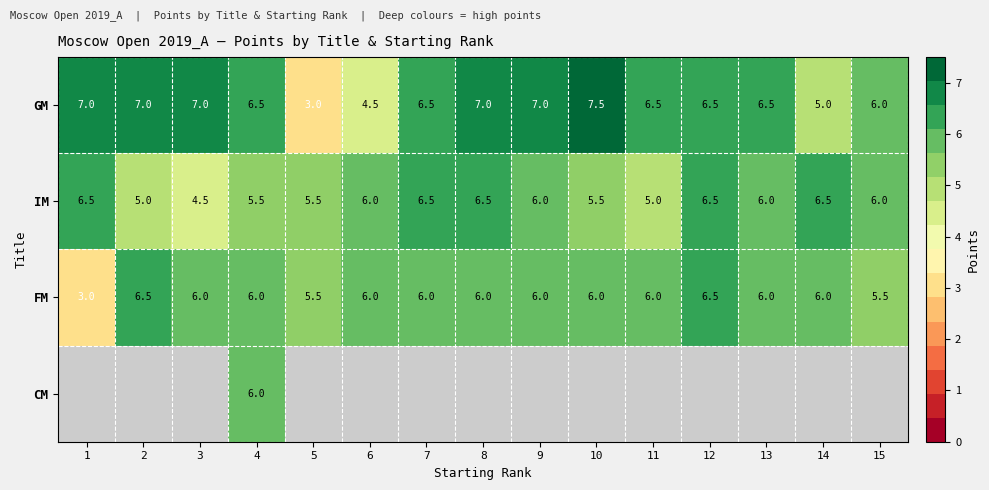

The FM series shows 1.6 at 13. True or false?

False